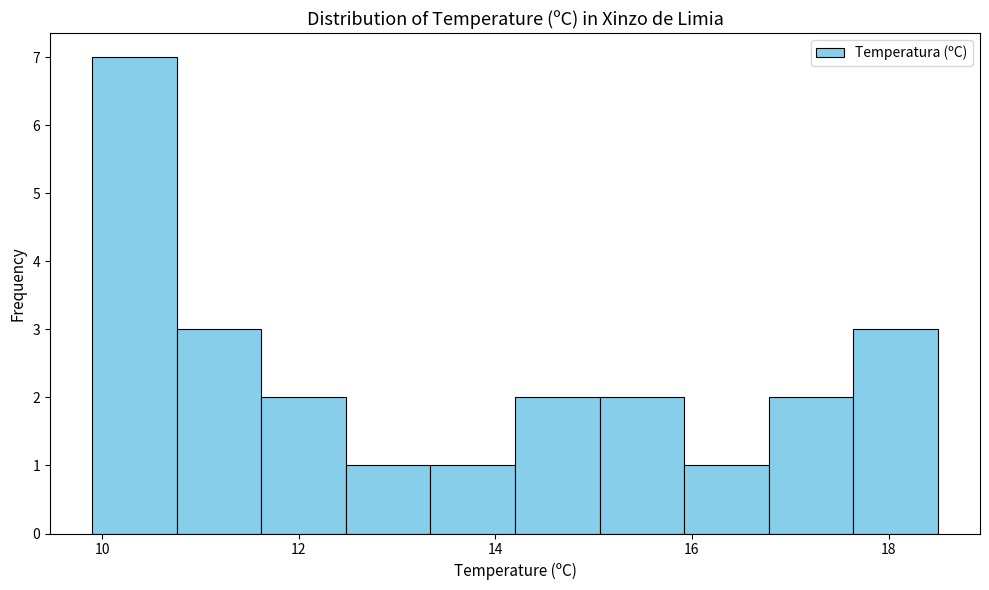

Reading left to right, list every bar in this chart as the range it spans on the x-axis followed by its height. Neither the bar edges nor the heights are printed on the chart, so give them approximately, as read against the axes.

9.90 to 10.76: 7
10.76 to 11.62: 3
11.62 to 12.48: 2
12.48 to 13.34: 1
13.34 to 14.20: 1
14.20 to 15.06: 2
15.06 to 15.92: 2
15.92 to 16.78: 1
16.78 to 17.64: 2
17.64 to 18.50: 3